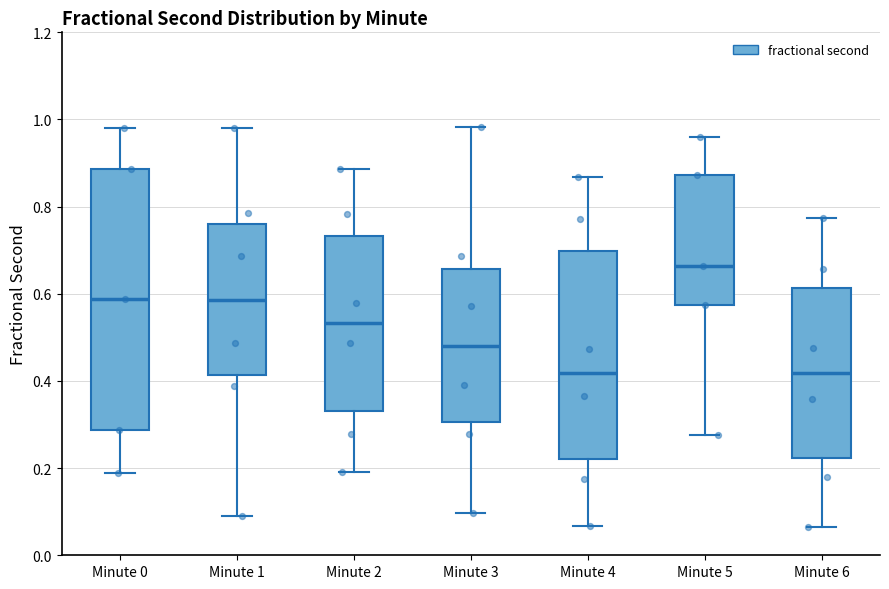

Which box is the tallest, from its lower edge to its upper edge?

Minute 0